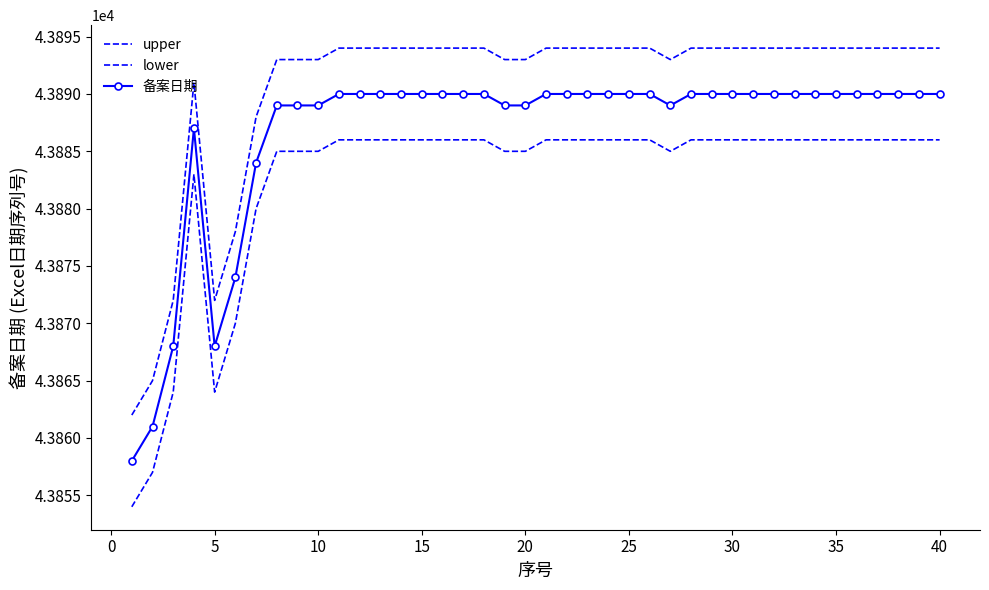

Which series has the widest spread of values?

upper